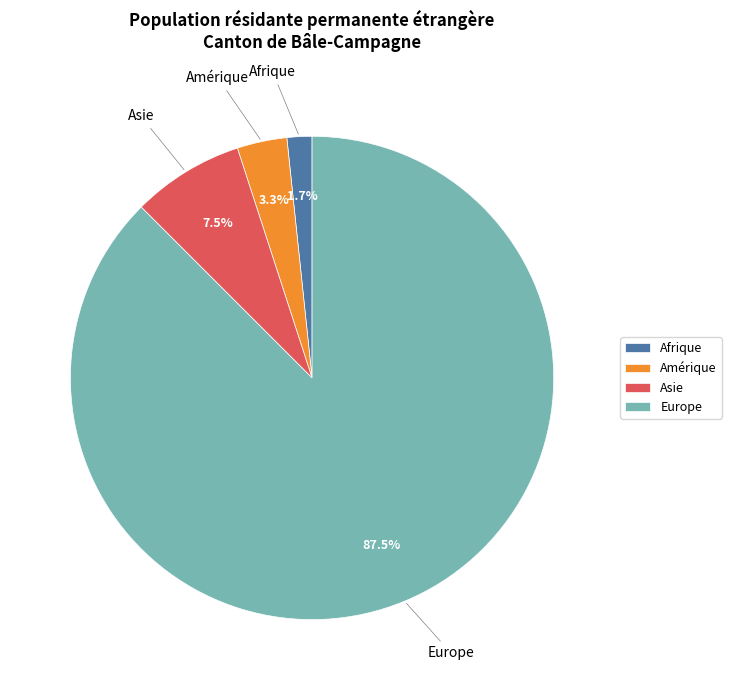

Rank the categories by value from highest to lowest.

Europe, Asie, Amérique, Afrique